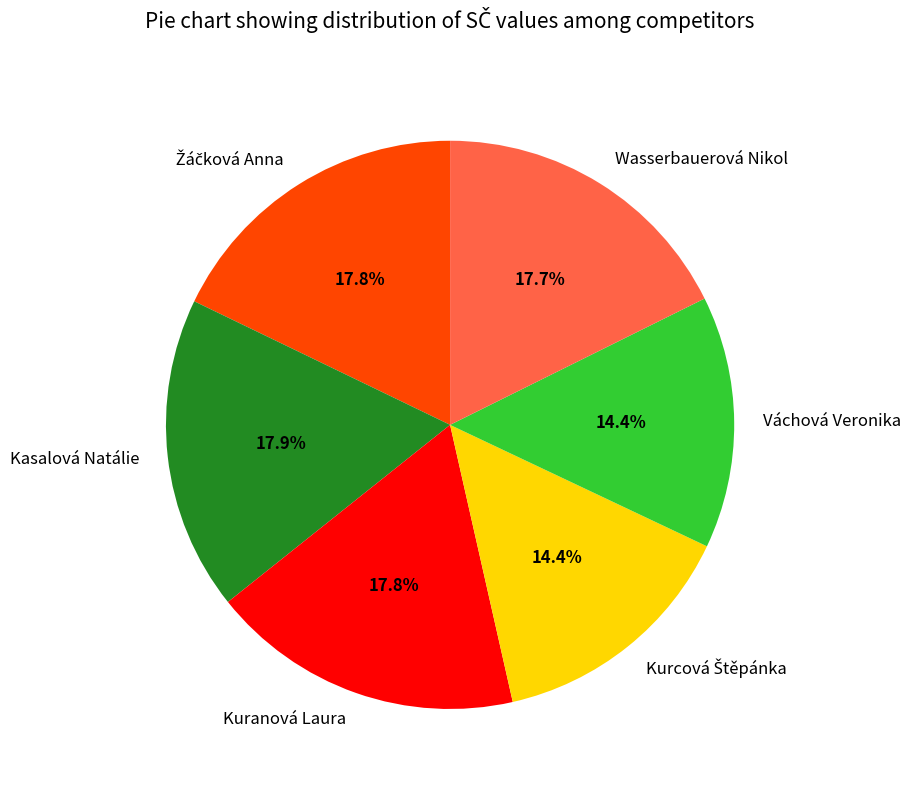

To the nearest percent, what portion does Kasalová Natálie represent?

18%